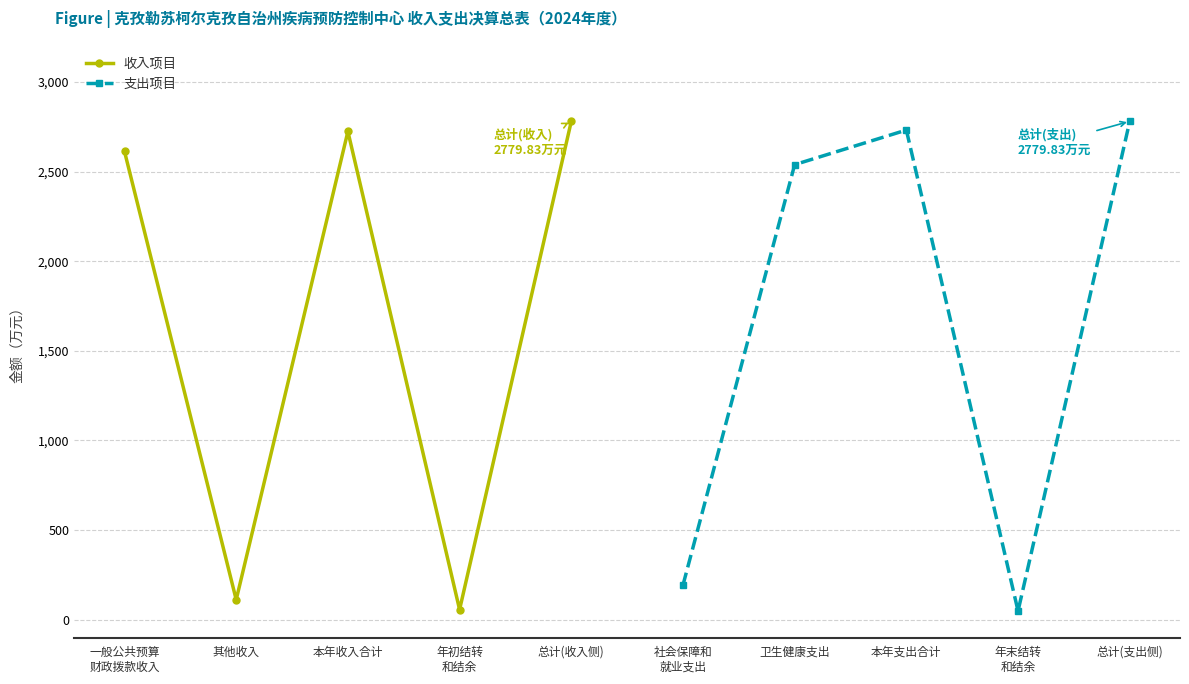

The value of 支出项目 at 本年支出合计 is 2731.2. True or false?

True